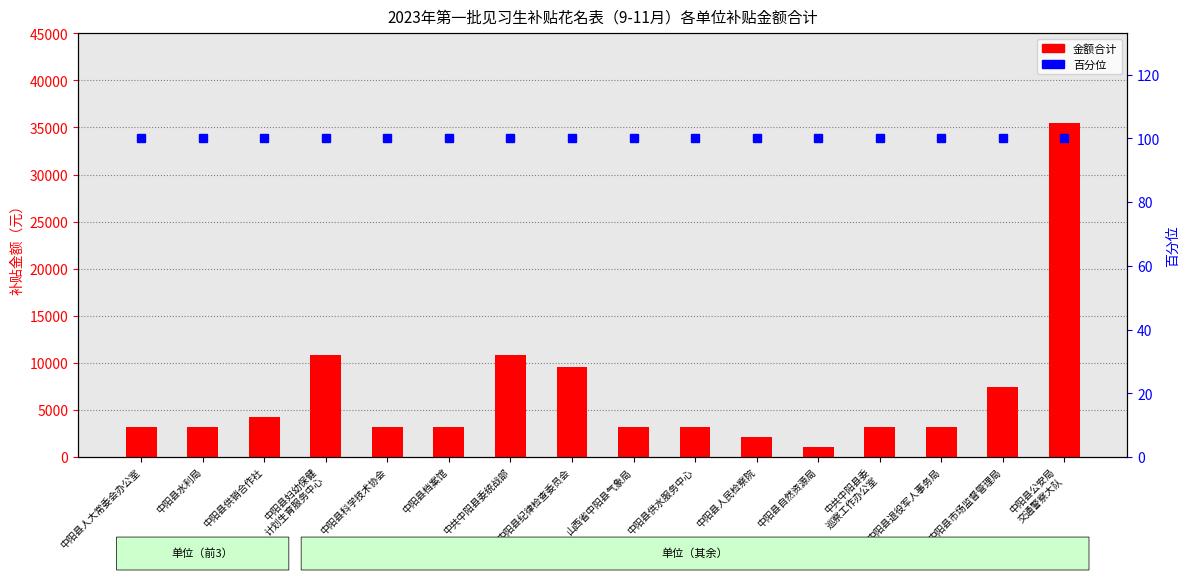

What is the sum of all 金额合计 values?

107304